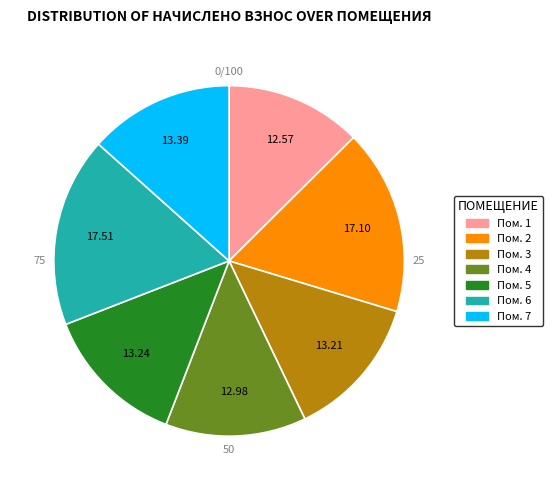

To the nearest percent, what is the combined percentage of 4 and 2?

30%